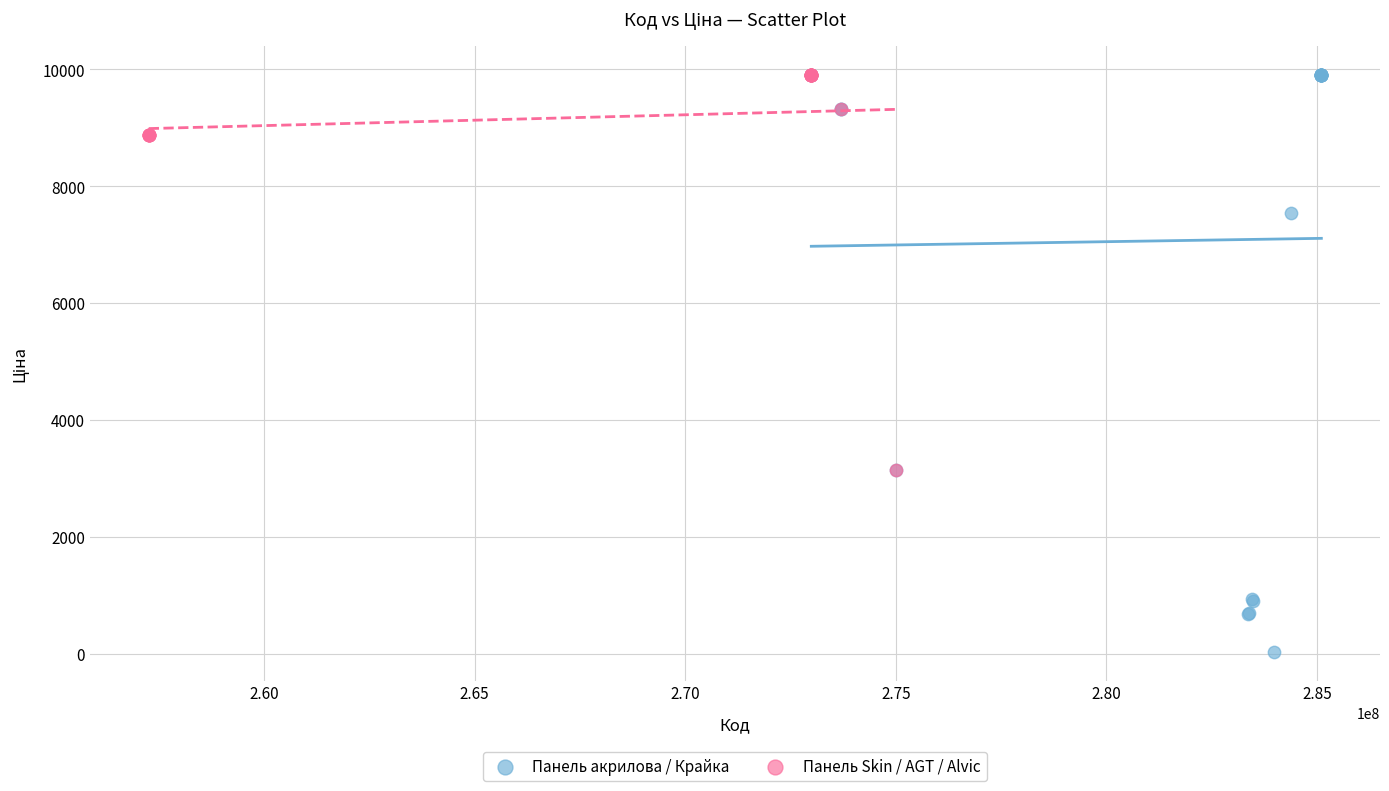

Which series has the largest Y range (max minus min)?

Панель акрилова / Крайка